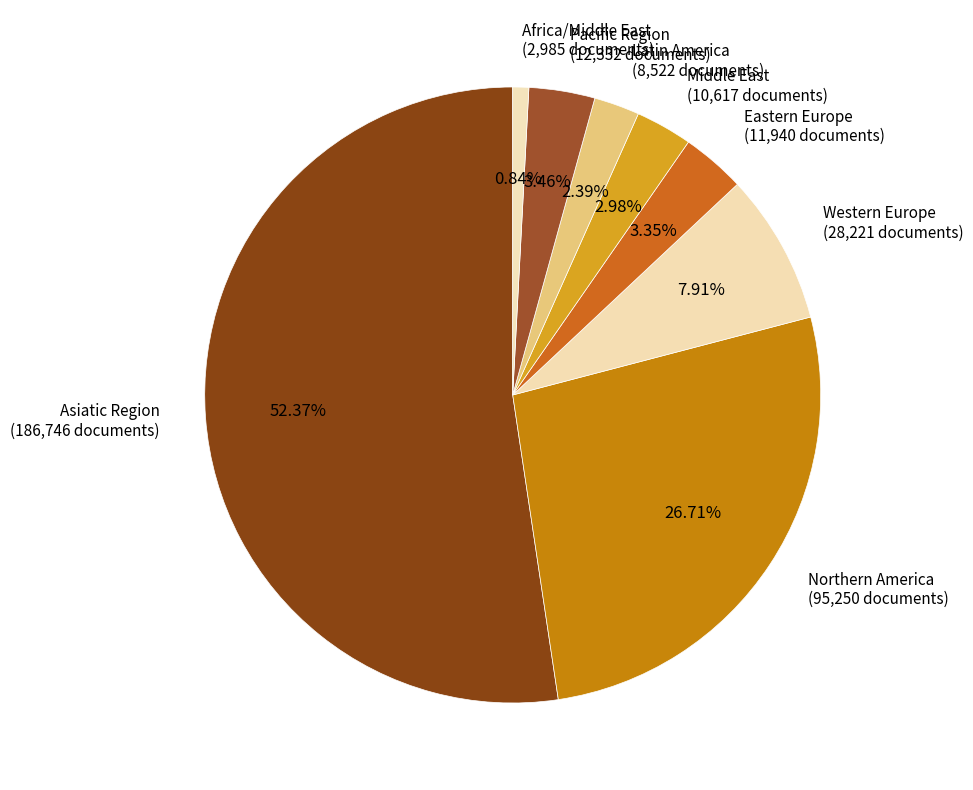

Which category accounts for the majority?

Asiatic Region